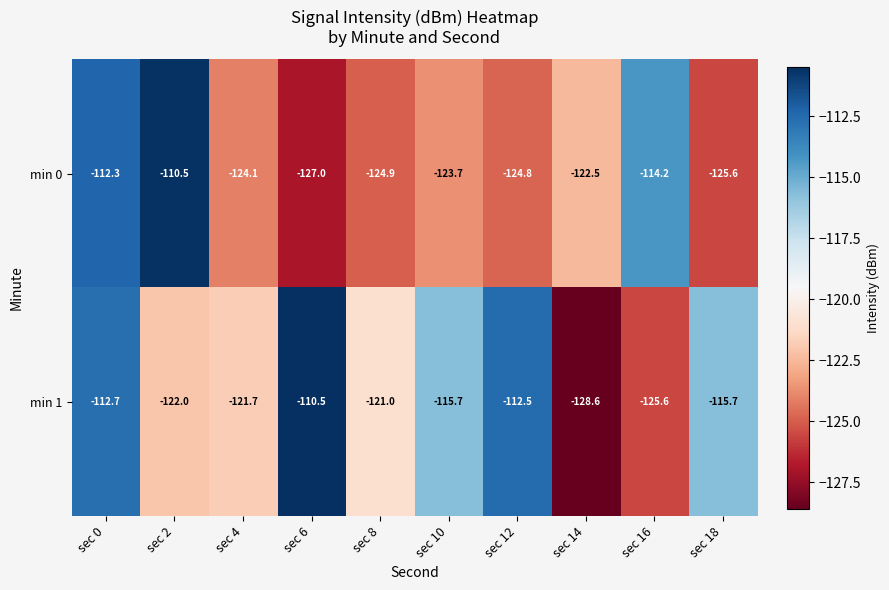

Which series has the largest range (max minus min)?

min 1